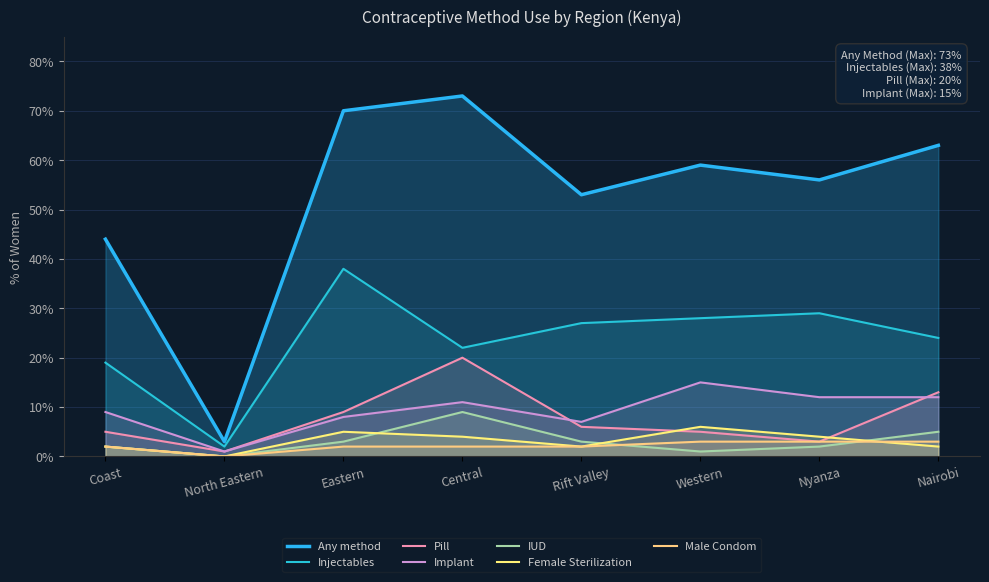

Which category has the highest value in the Injectables series?

Eastern